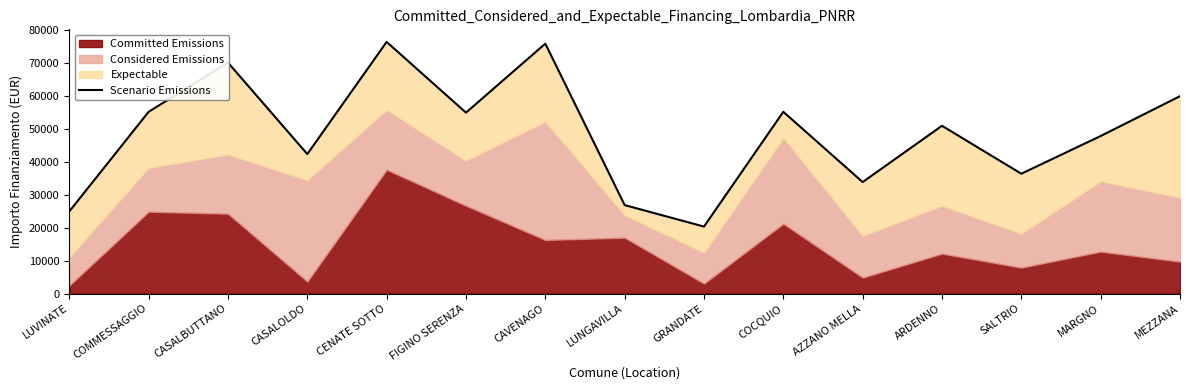

How many data points are above 50988?

7